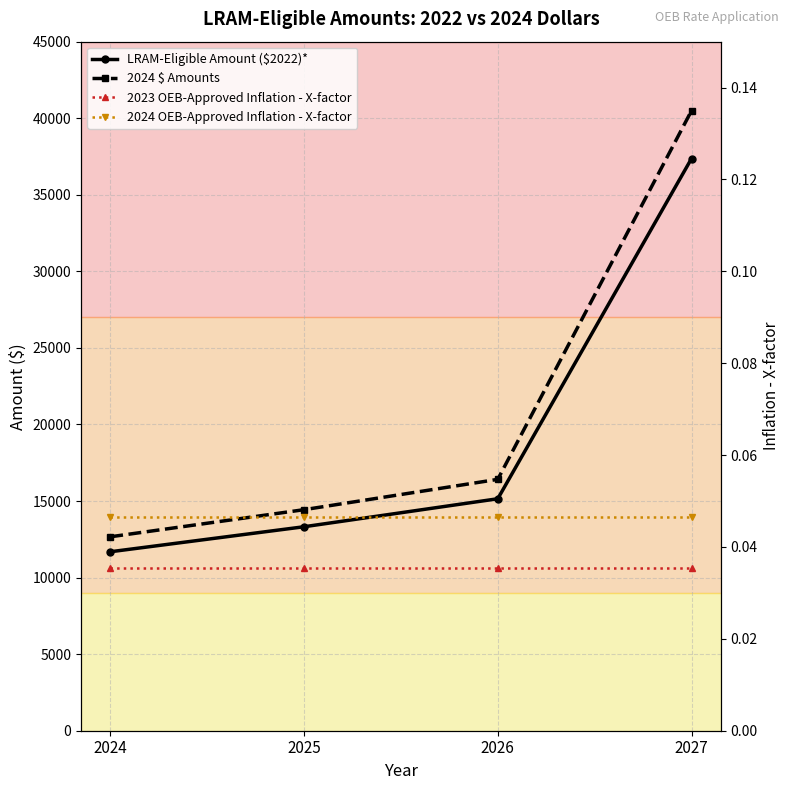

Is this an area chart (filled region under the line)?

No